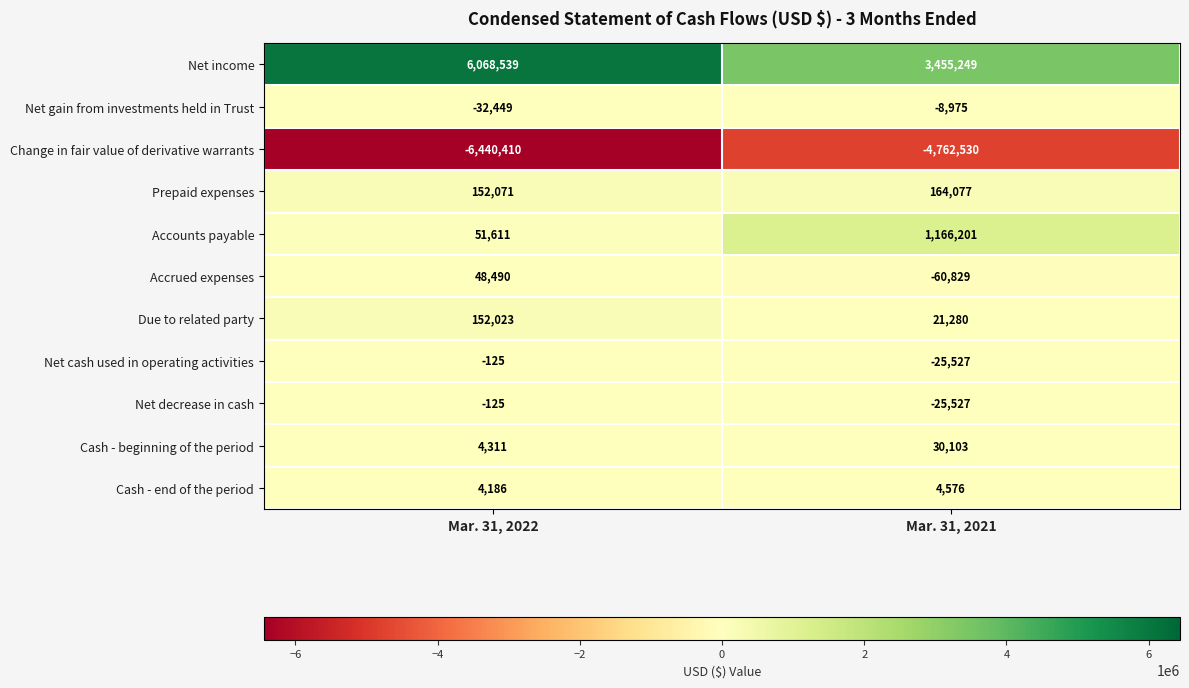

Which label corresponds to the smallest value in the chart?

Mar. 31, 2022